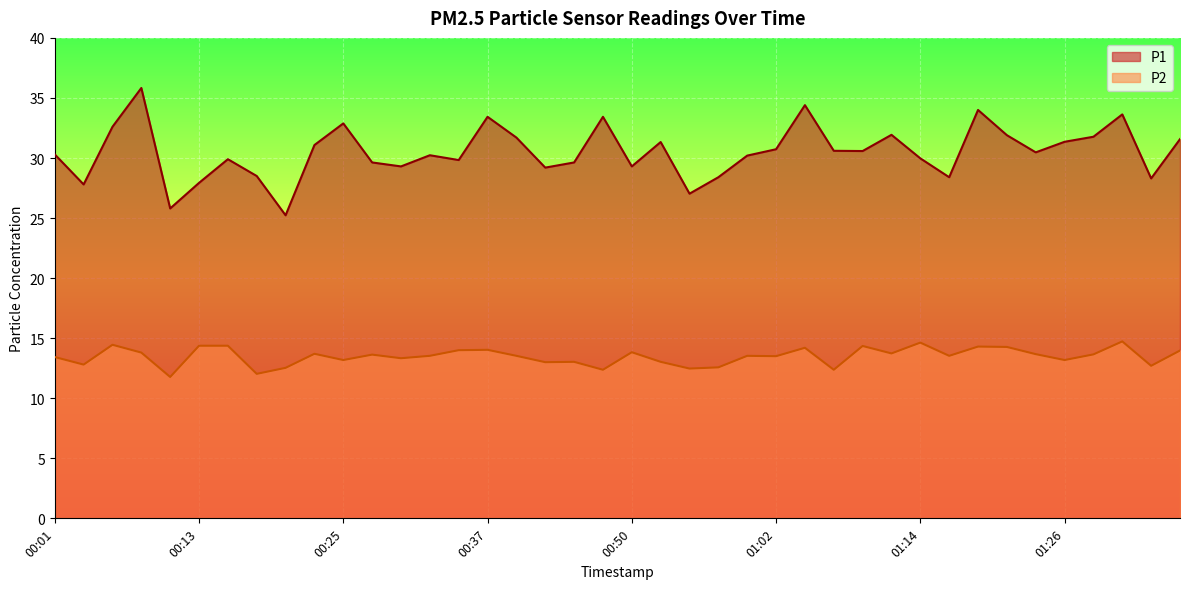

List the labels in order of P2 value, largest first.

01:31, 01:14, 00:05, 00:13, 00:15, 01:09, 01:19, 01:22, 01:04, 00:37, 00:35, 01:36, 00:50, 00:08, 01:12, 00:22, 01:24, 01:29, 00:27, 00:32, 00:39, 01:00, 01:17, 01:02, 00:01, 00:30, 00:25, 01:26, 00:45, 00:52, 00:42, 00:03, 01:34, 00:57, 00:20, 00:55, 00:47, 01:07, 00:18, 00:10